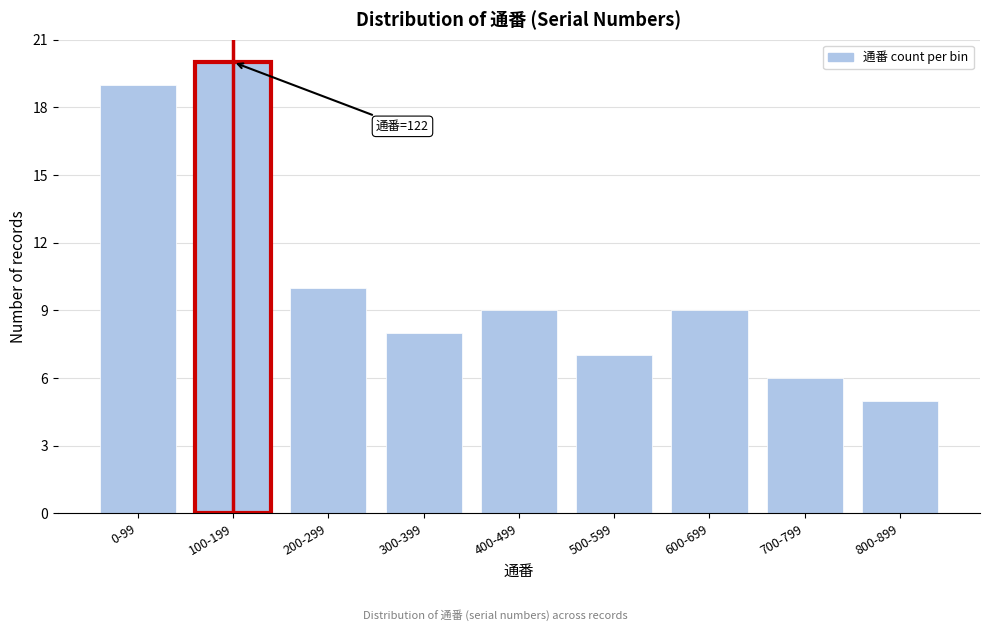

Reading left to right, list all the values displayed in this chart.

0-99=19	100-199=20	200-299=10	300-399=8	400-499=9	500-599=7	600-699=9	700-799=6	800-899=5